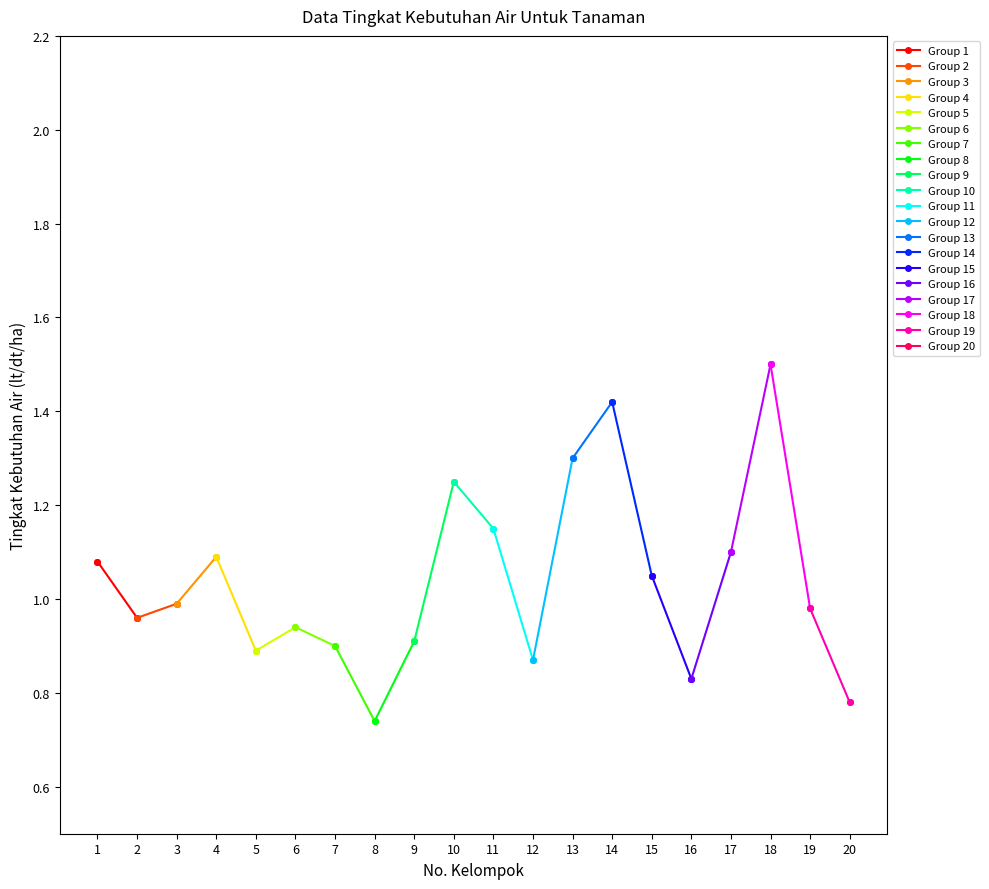

At which category does the data reach its first local valley?

2